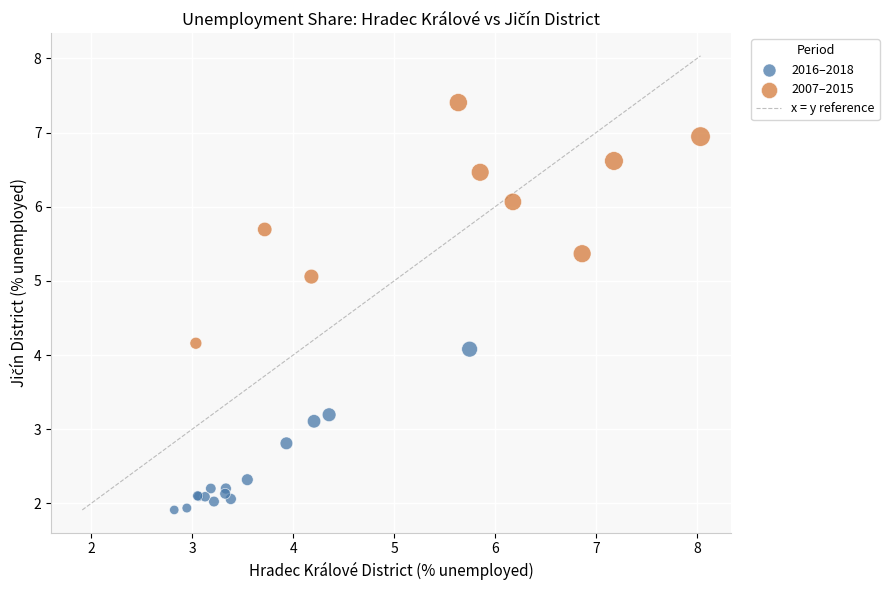

Which series contains the highest Y value?

2007–2015